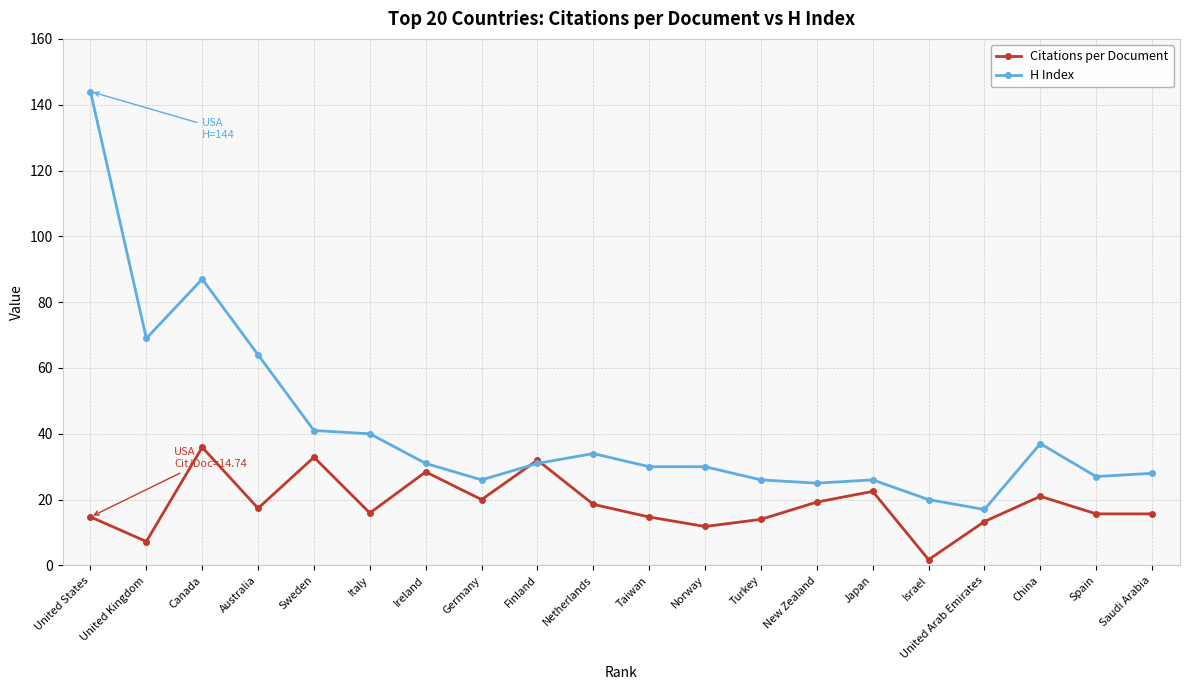

Does the chart display data point markers on the line(s)?

Yes